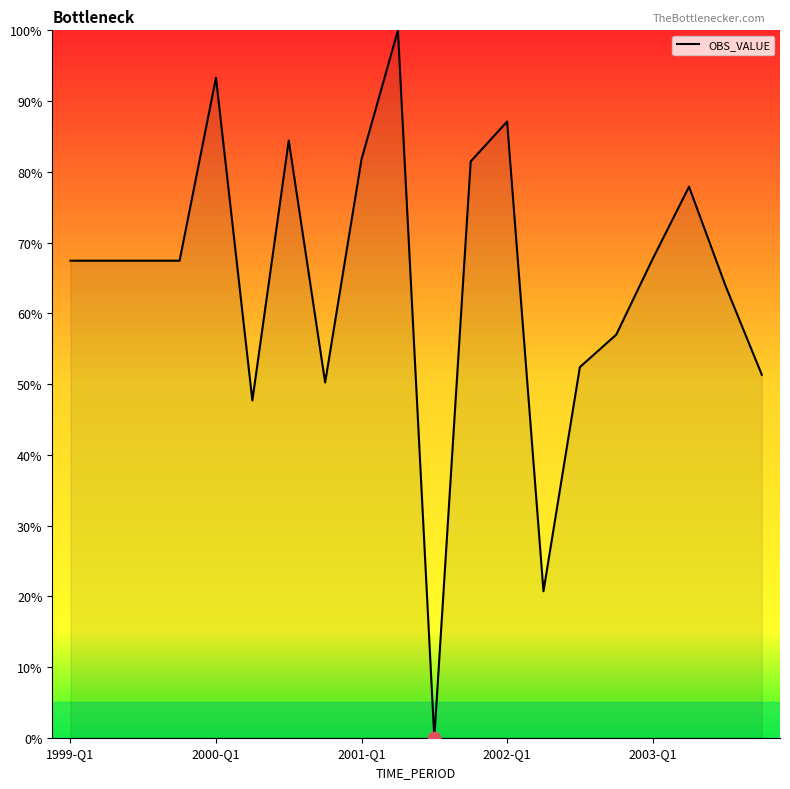

What is the greatest value displayed?

100.0